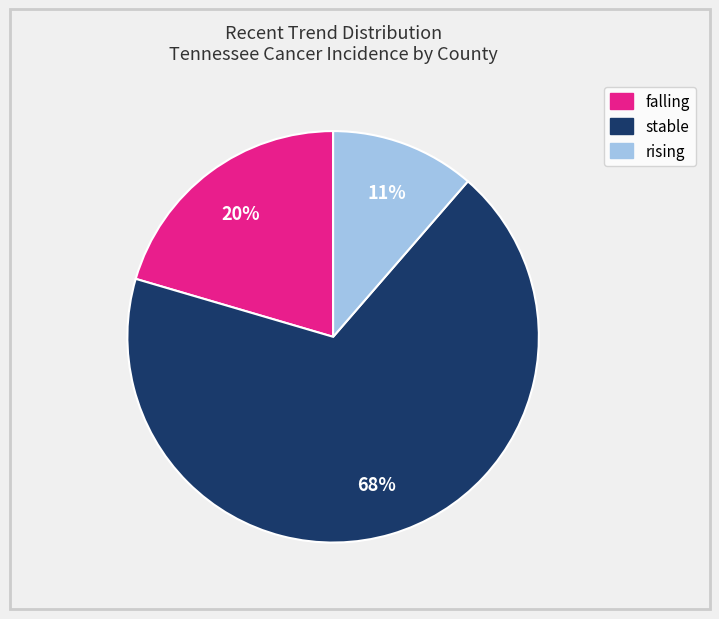

The falling slice represents 28% of the pie. True or false?

False